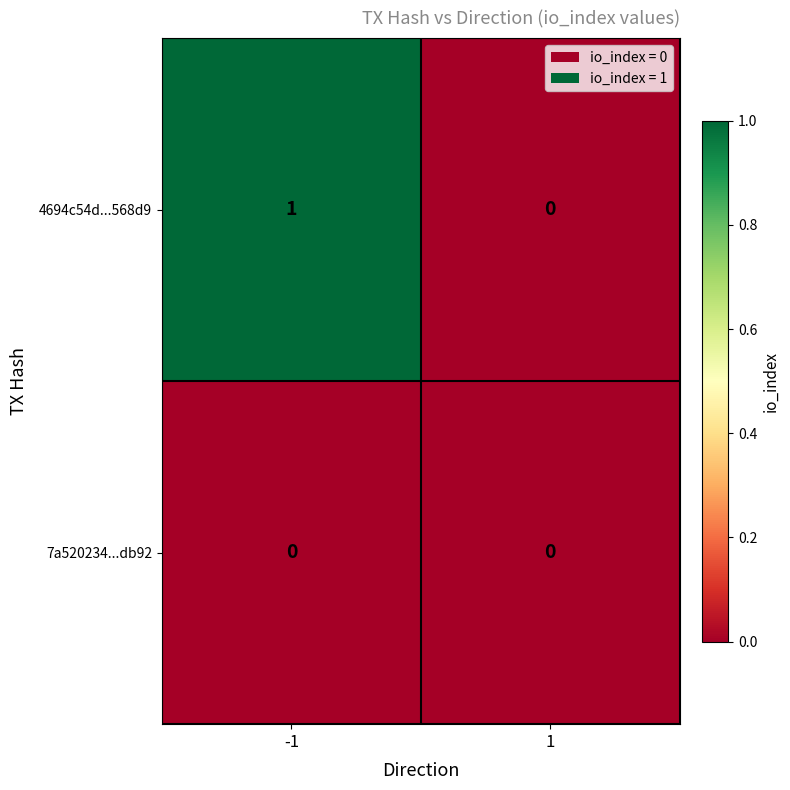

True or false: 4694c54d...568d9 has a value of 1 at -1.

True